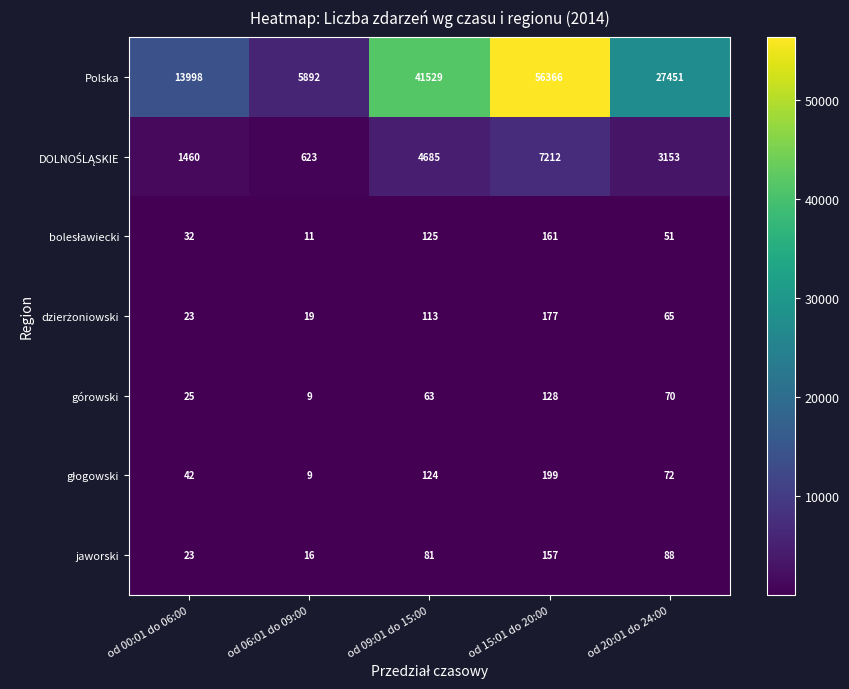

What is the approximate value of górowski at od 09:01 do 15:00, to the nearest 10?

60